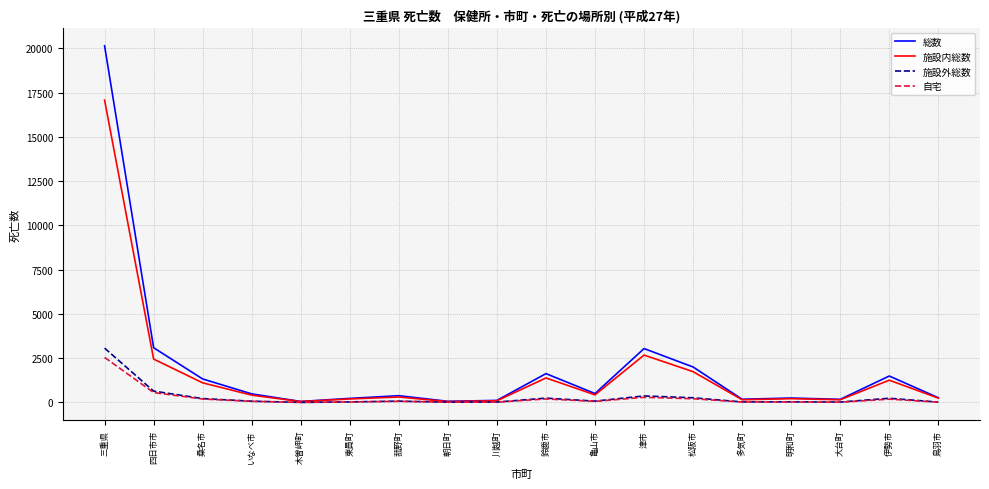

What is the maximum value for 施設外総数?

3069